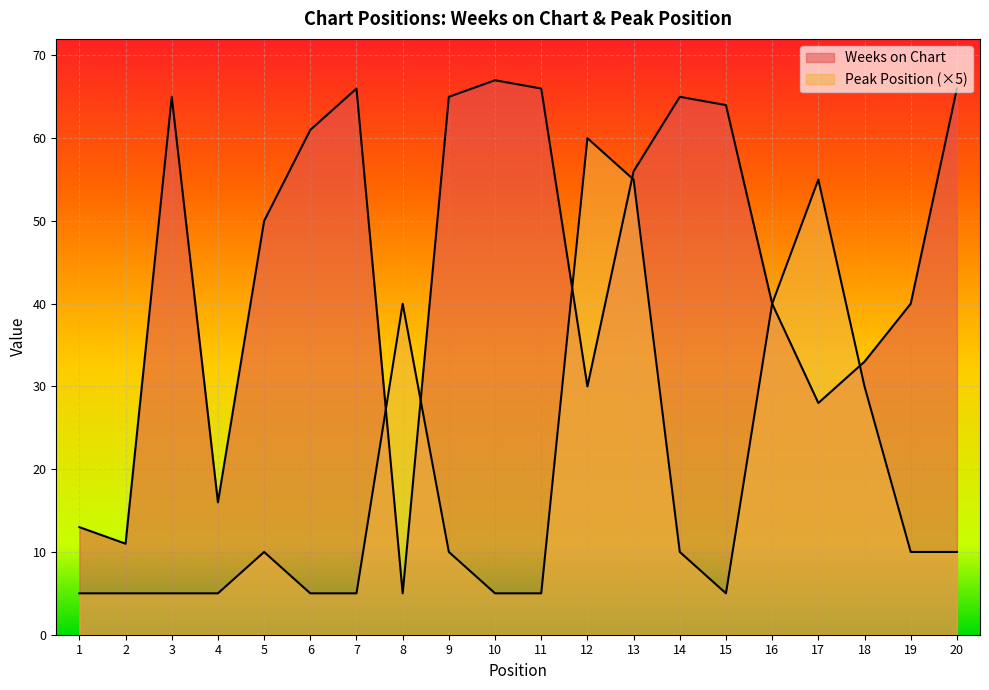

Count the number of data series in this chart.

2